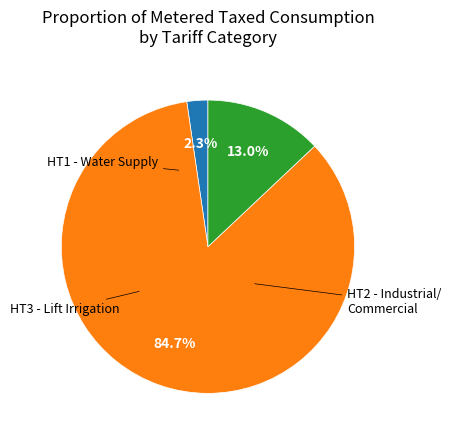

Does any single category account for the majority?

Yes